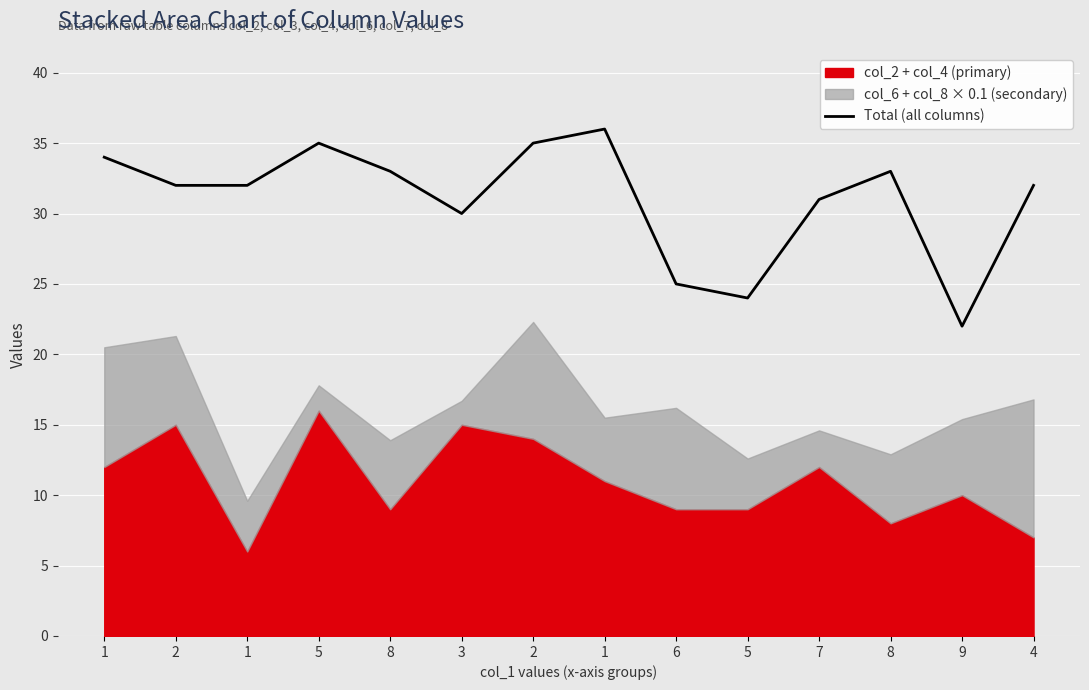

Reading left to right, list all the values displayed in this chart.

34	32	32	35	33	30	35	36	25	24	31	33	22	32